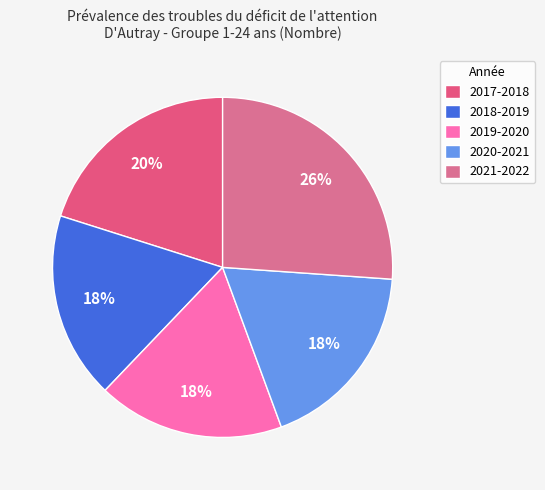

Approximately how many times larger is the value at 2018-2019 compared to 2017-2018?

0.9